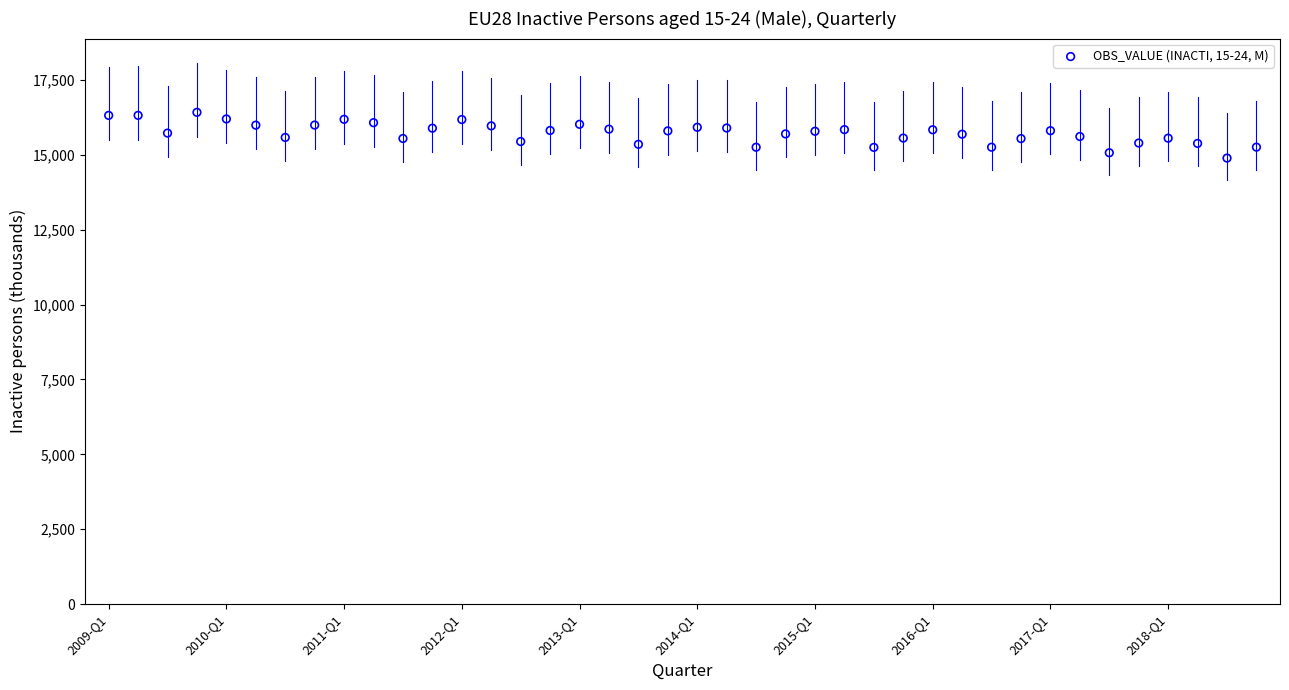

What is the range of Y values (max minus min)?

1526.7